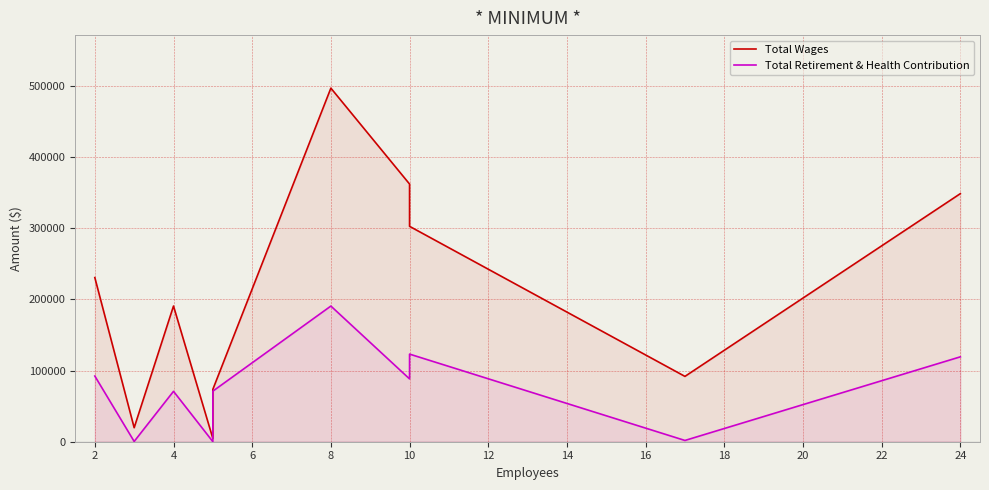

How many data points does each series have?

10